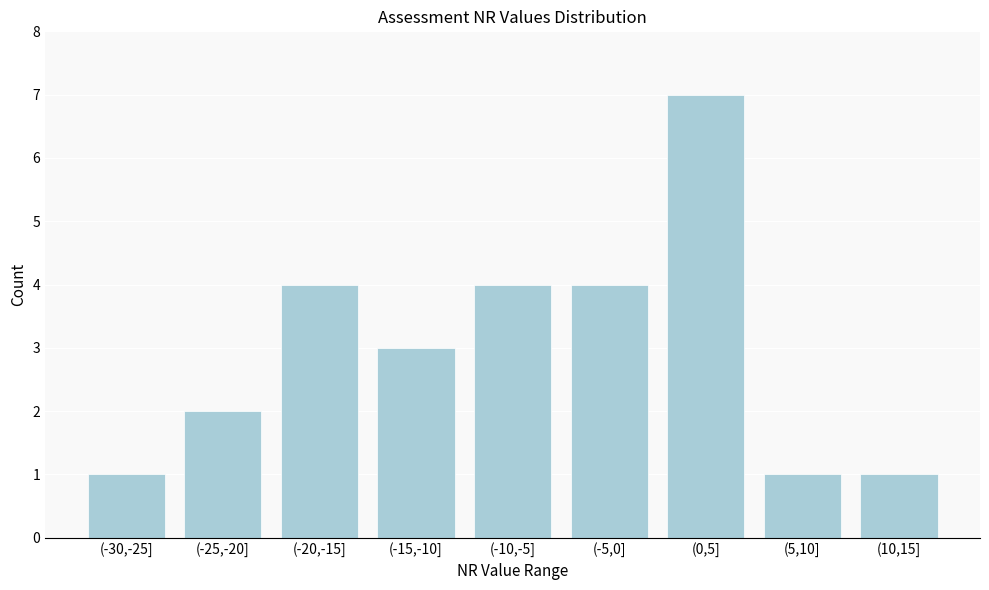

Reading right to left, extract all data points from this chart.

1	1	7	4	4	3	4	2	1